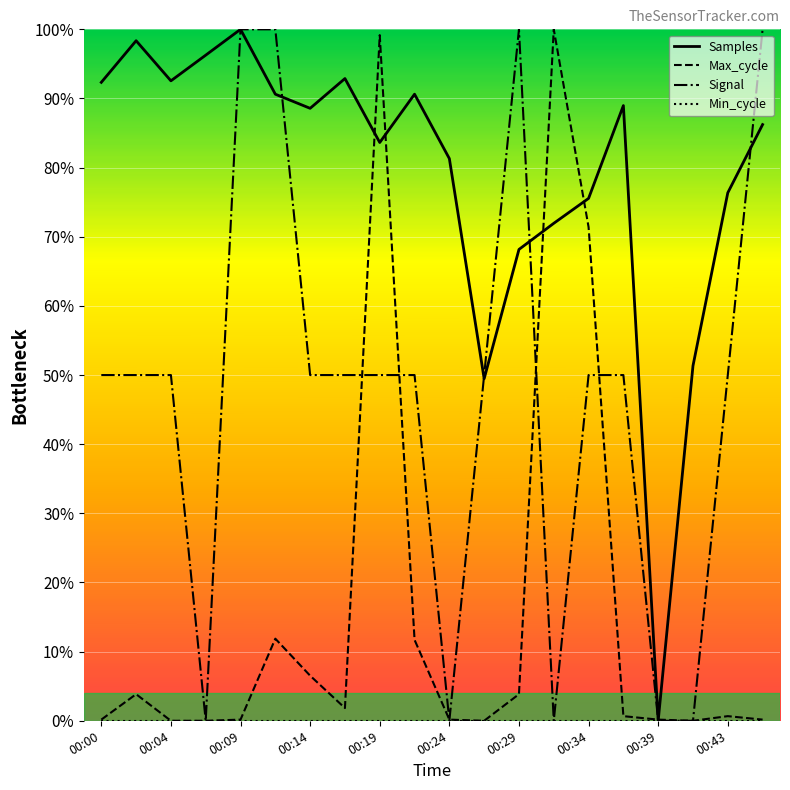

Which series has the largest total across all categories?

Samples